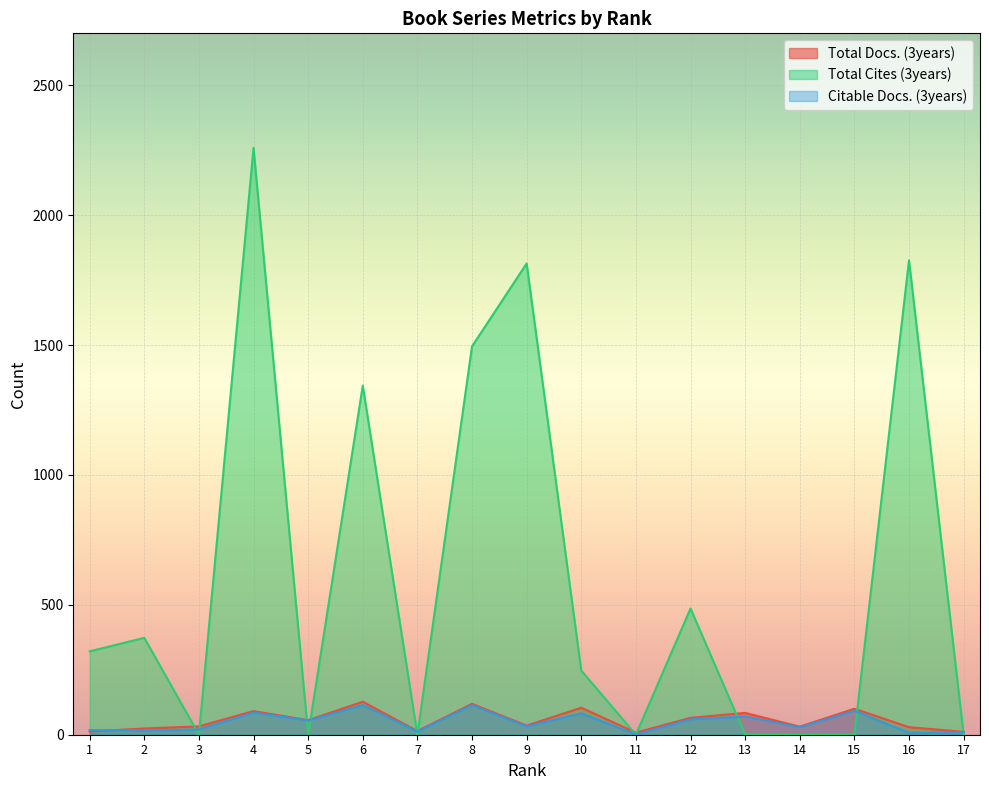

At which category does Total Docs. (3years) reach its first local valley?

5